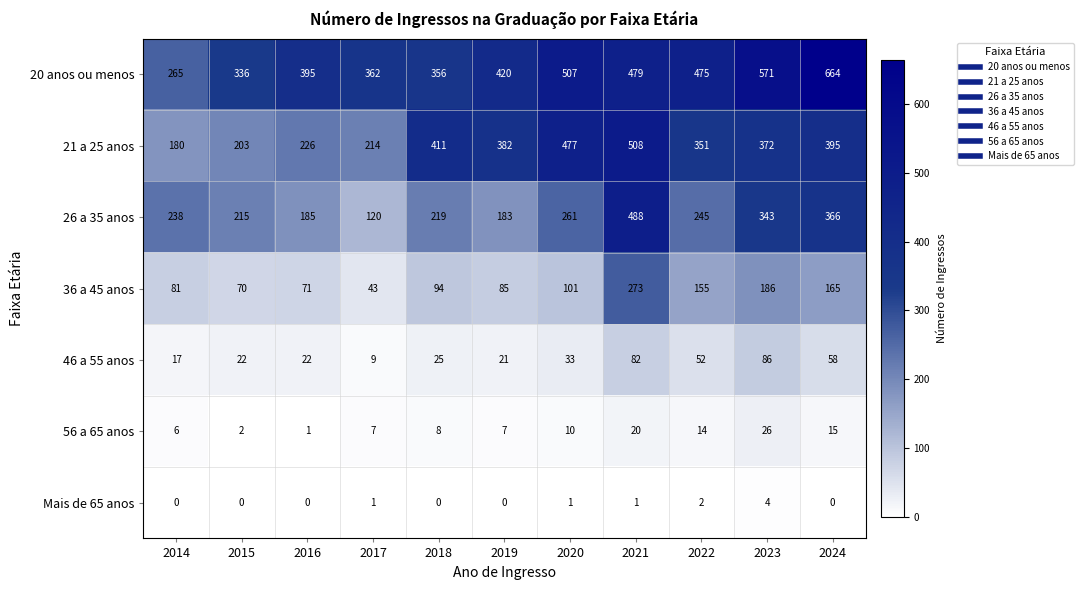

Which series has the largest total across all categories?

20 anos ou menos